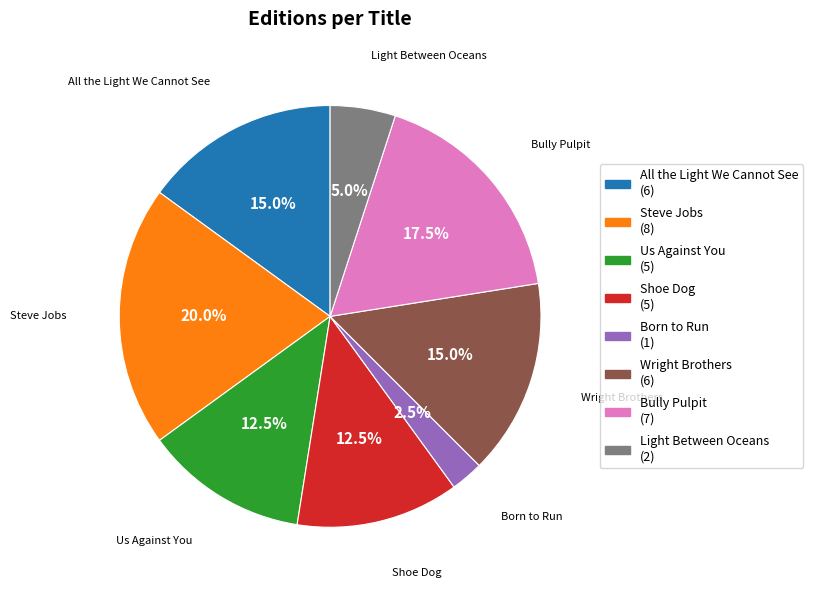

Which slice is the smallest?

Born to Run